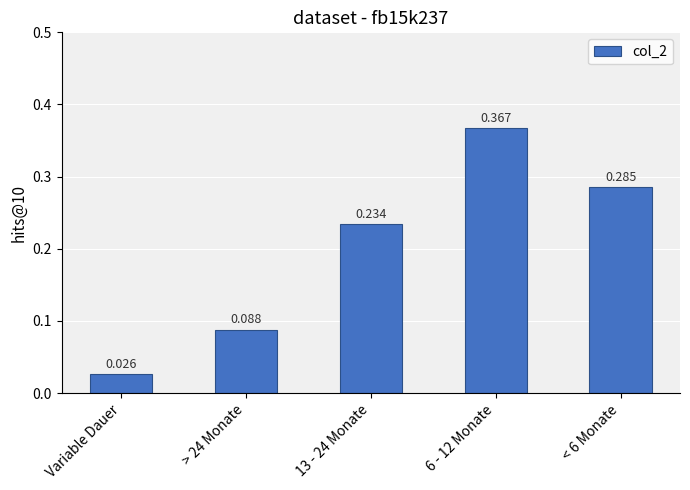

What is the label of the 5th bar from the right?

Variable Dauer